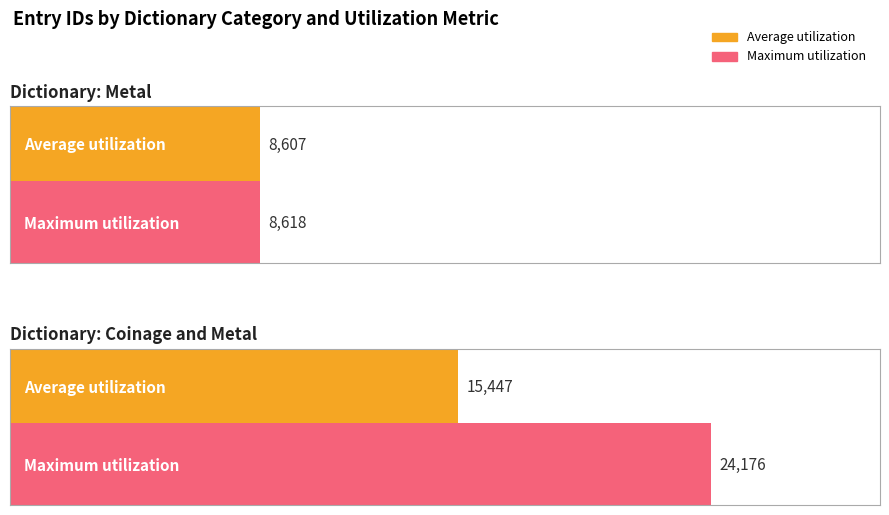

Reading left to right, list all the values displayed in this chart.

Average utilization: Metal=8607	Coinage and Metal=15447
Maximum utilization: Metal=8618	Coinage and Metal=24176